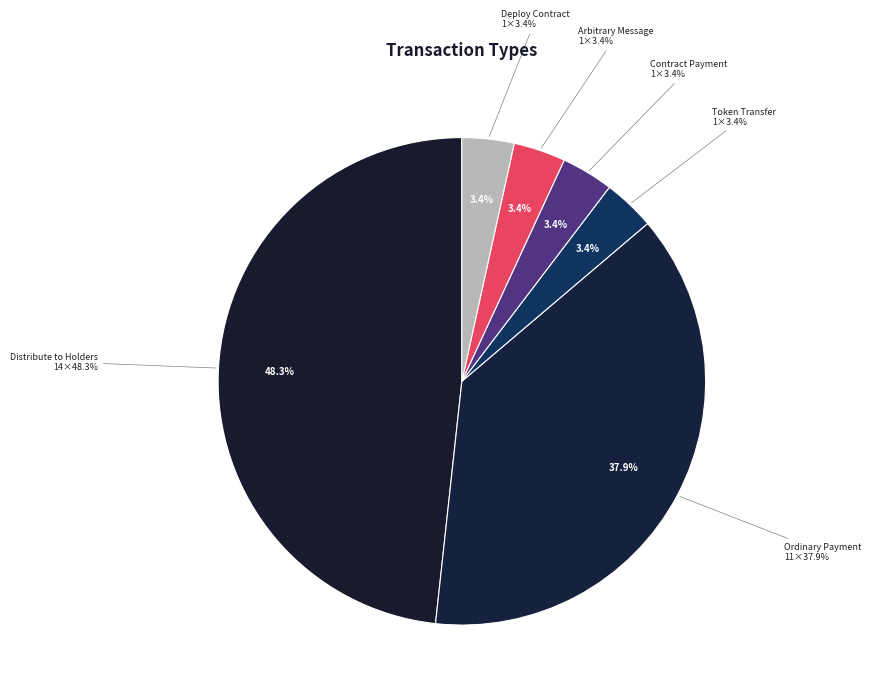

To the nearest percent, what portion does Arbitrary Message represent?

3%